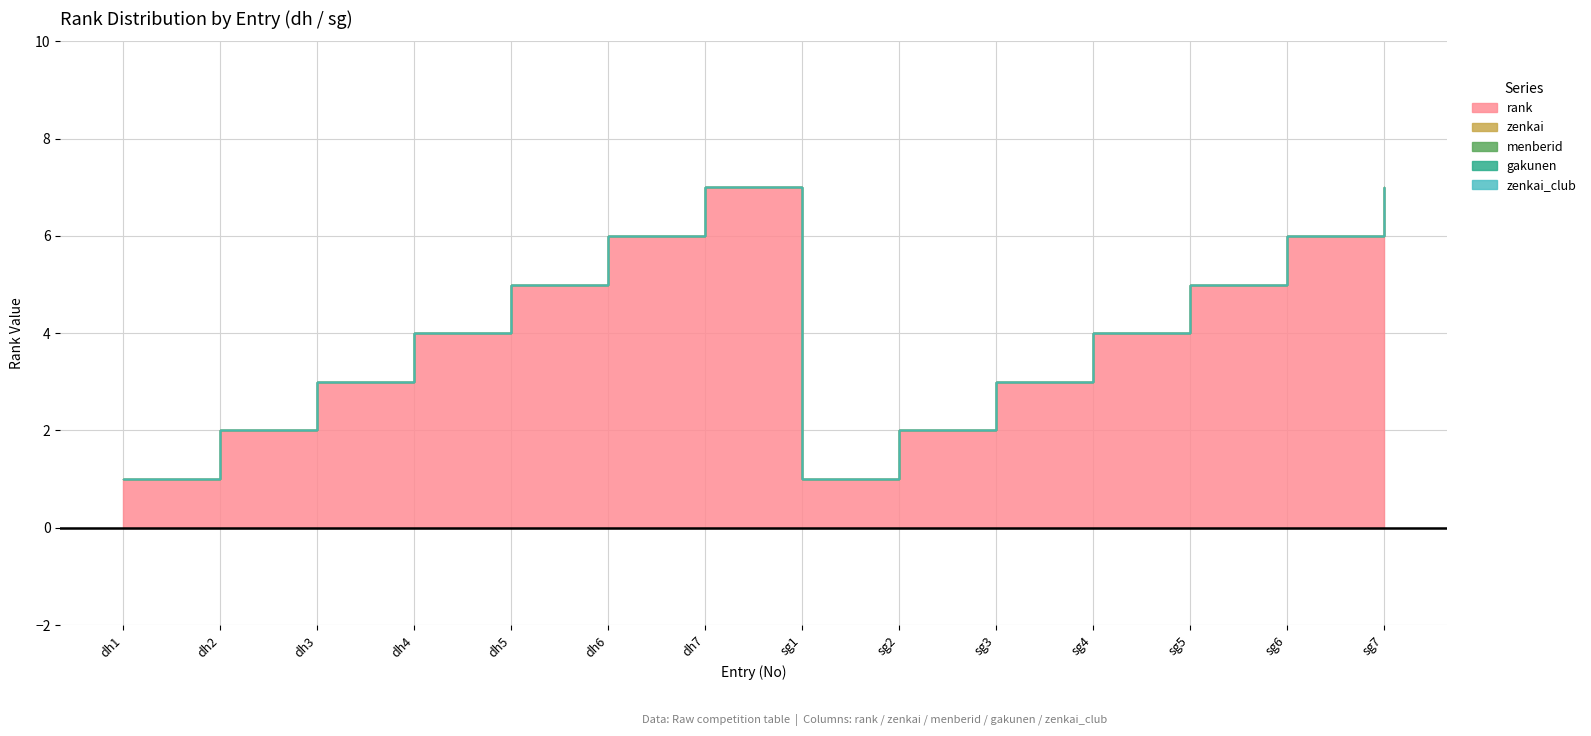

True or false: zenkai_club and menberid intersect in this chart.

False